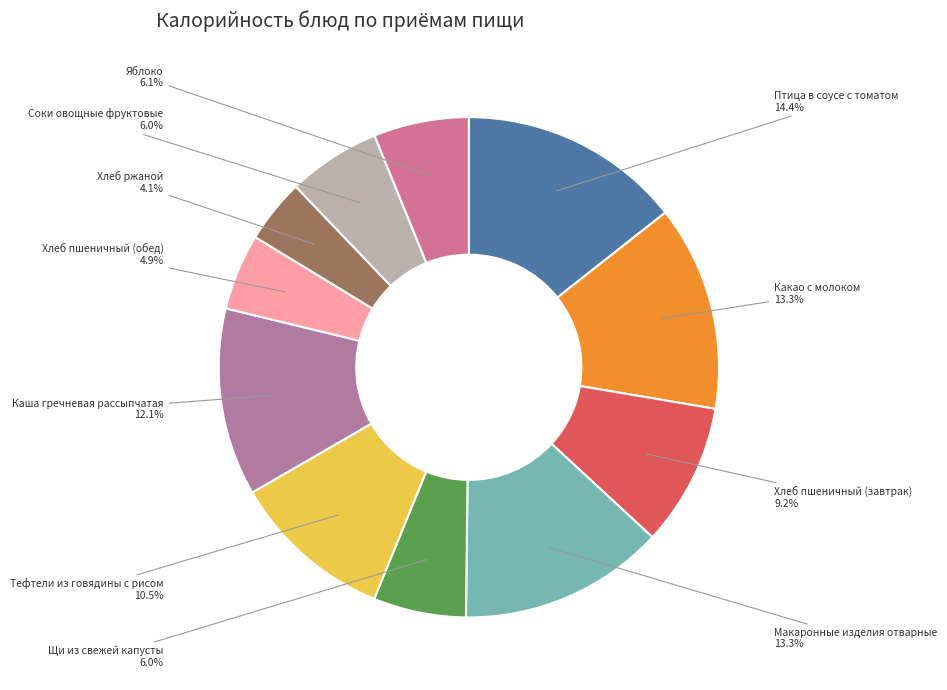

Is Соки овощные фруктовые the majority of the pie?

No